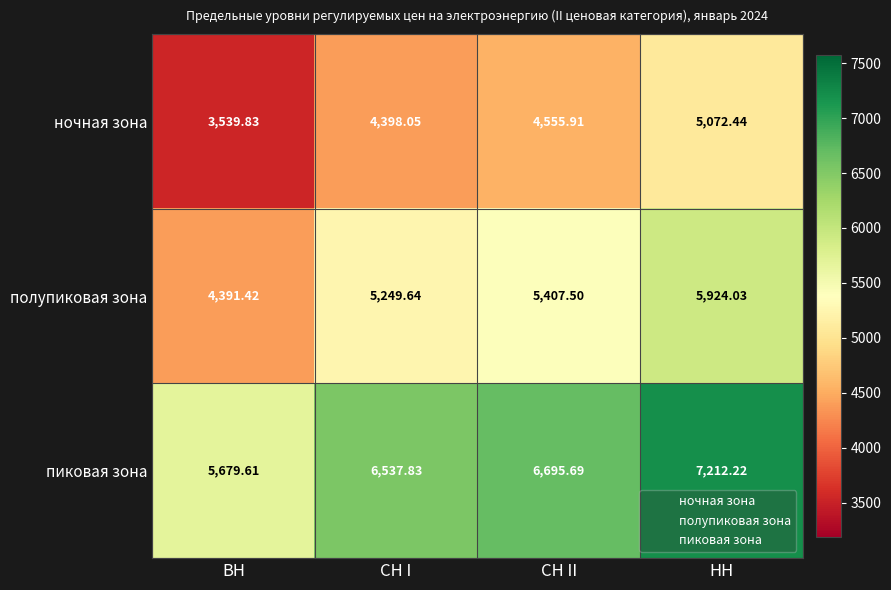

Which series has the largest total across all categories?

пиковая зона